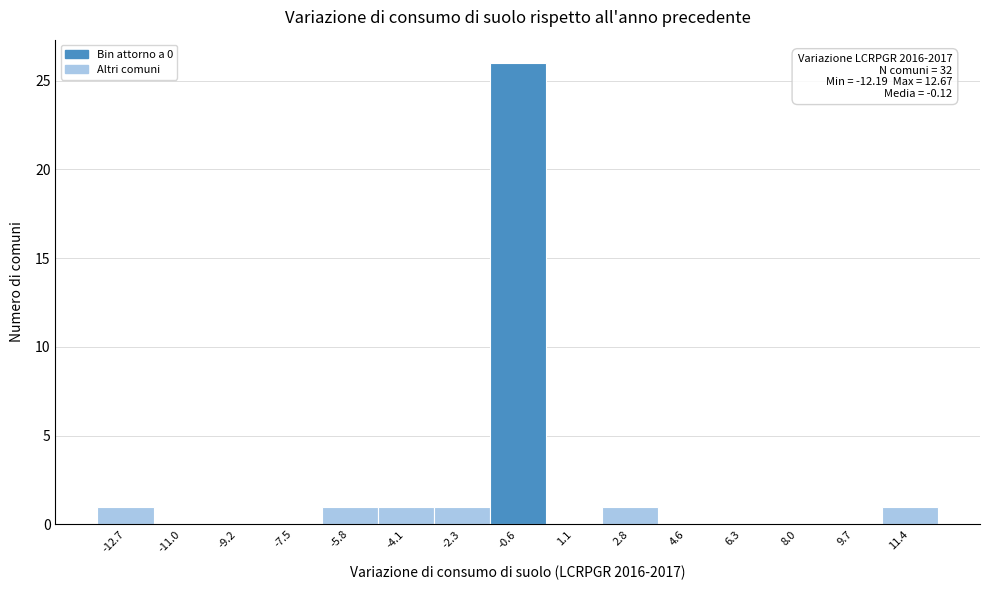

Reading left to right, what are all the values shown in this chart?

-12.7=1	-11.0=0	-9.2=0	-7.5=0	-5.8=1	-4.1=1	-2.3=1	-0.6=26	1.1=0	2.8=1	4.6=0	6.3=0	8.0=0	9.7=0	11.4=1